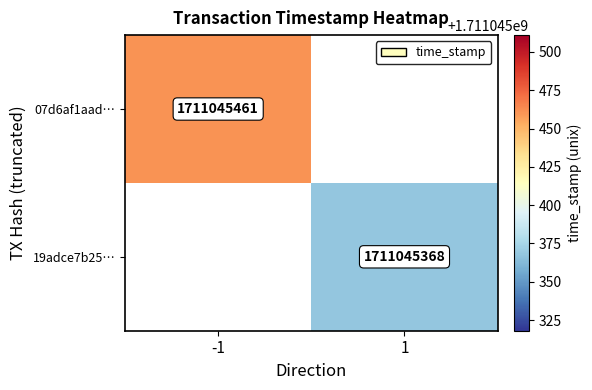

Reading left to right, what are all the values shown in this chart?

07d6af1aad19beb3392fa19b0b9908295c7611a: -1	1711045461
19adce7b2517e19674b57517721b3da8a85f0be: 1	1711045368